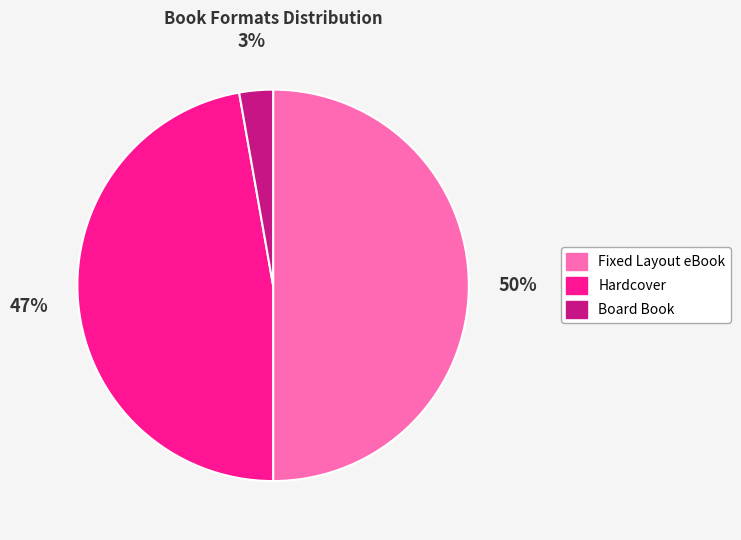

Is the sum of Board Book and Fixed Layout eBook greater than half?

Yes